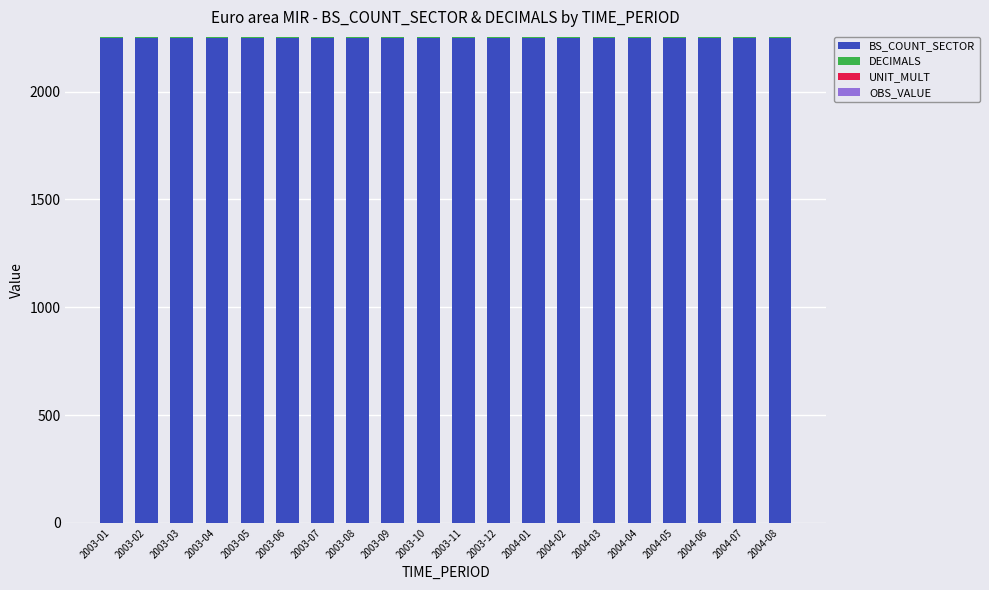

How many distinct data groups are displayed?

2